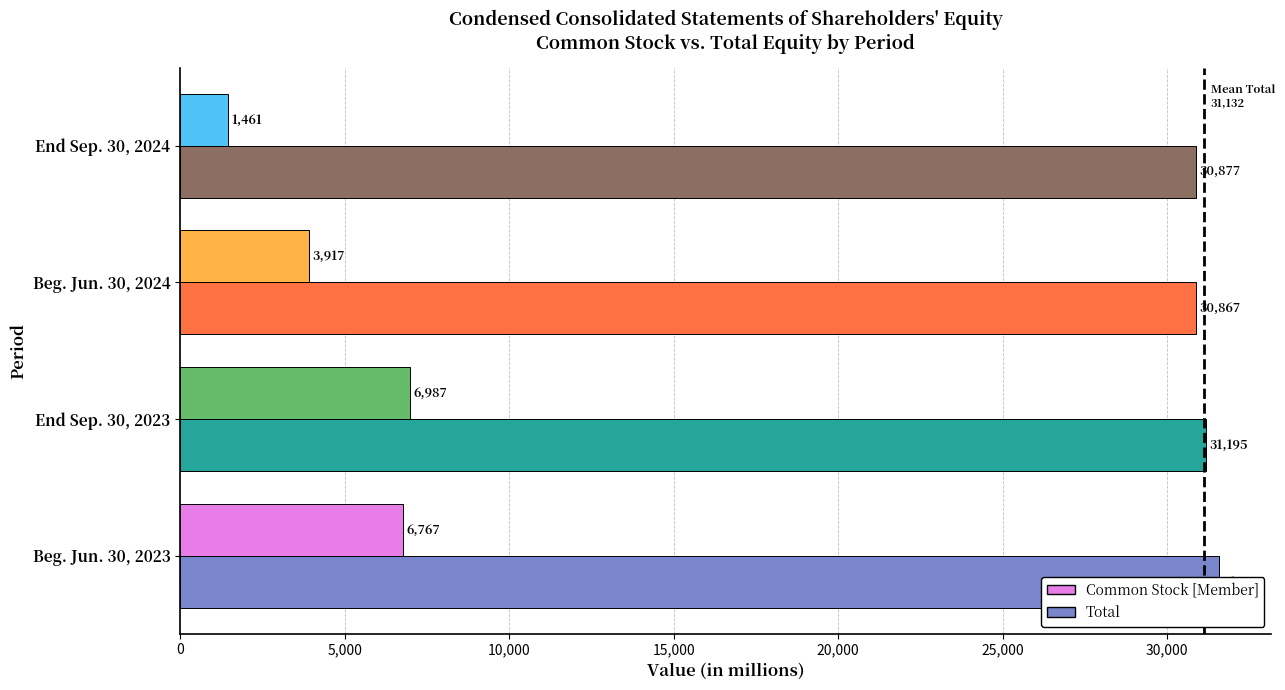

True or false: Total has a value of 30867 at Beg. Jun. 30, 2024.

True